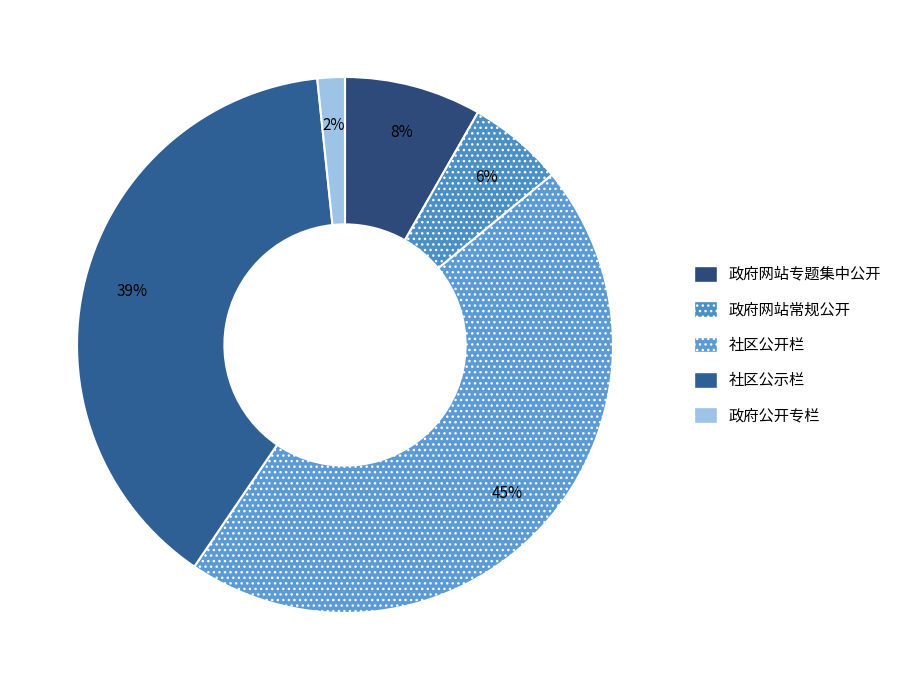

Count the number of slices in the pie.

5